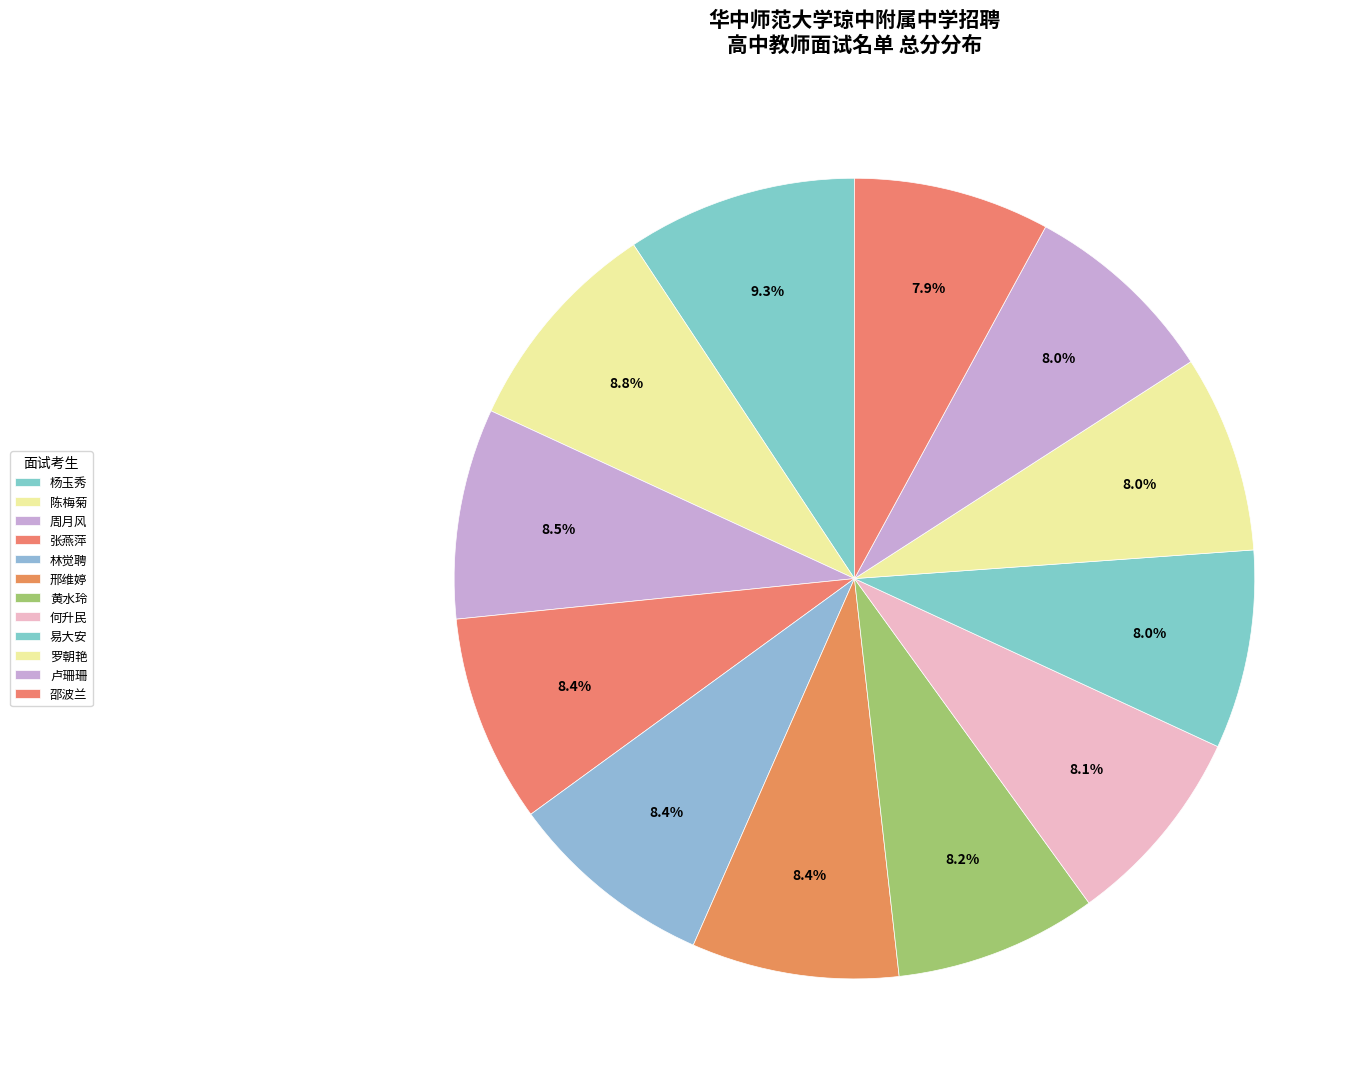

What is the smallest slice in the pie chart?

邵波兰